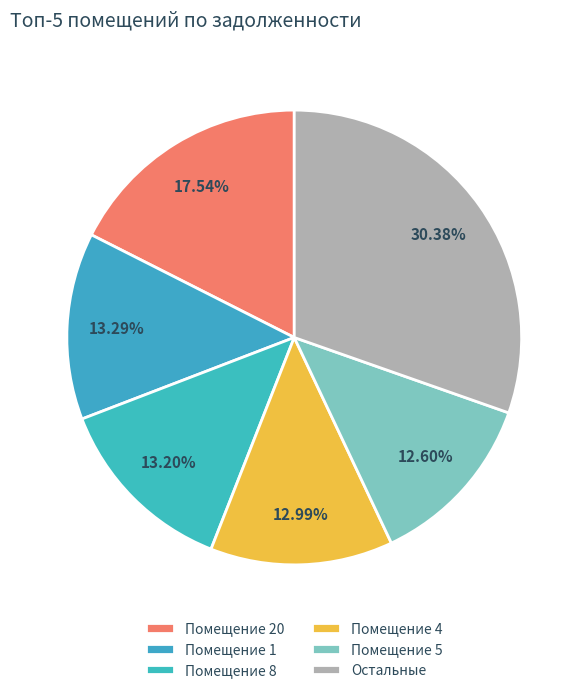

Count the number of slices in the pie.

6